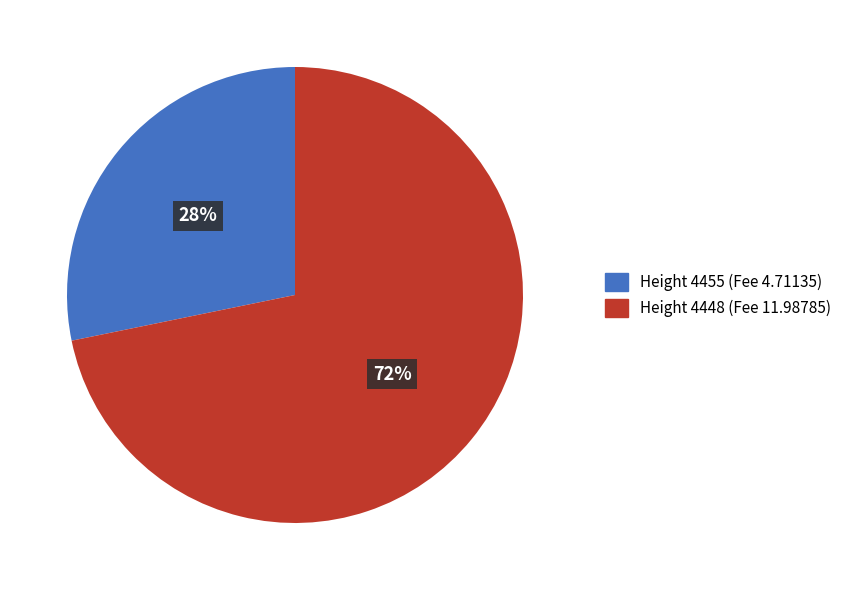

Which category accounts for the majority?

Height 4448 (Fee 11.98785)